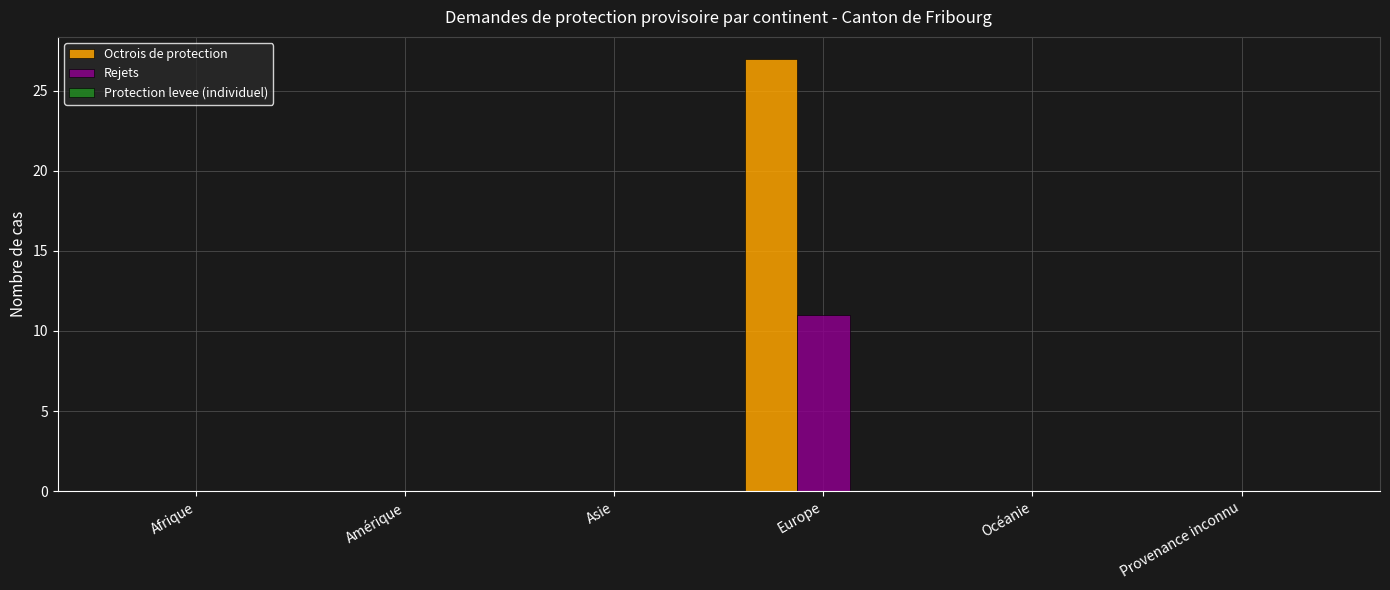

Which series changed the most between Amérique and Europe?

Octrois de protection